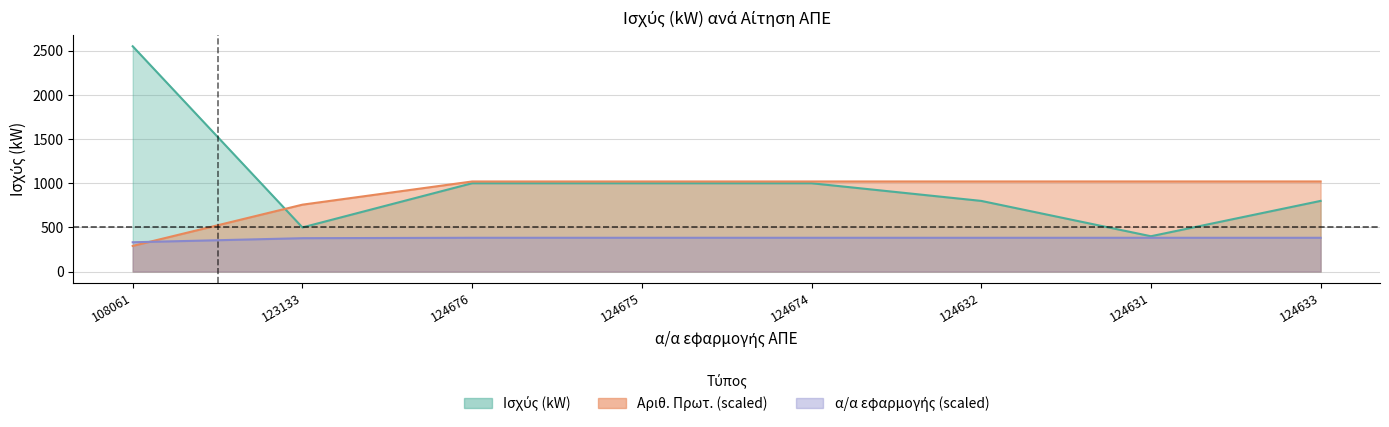

What is the maximum value shown in the chart?

2550.0